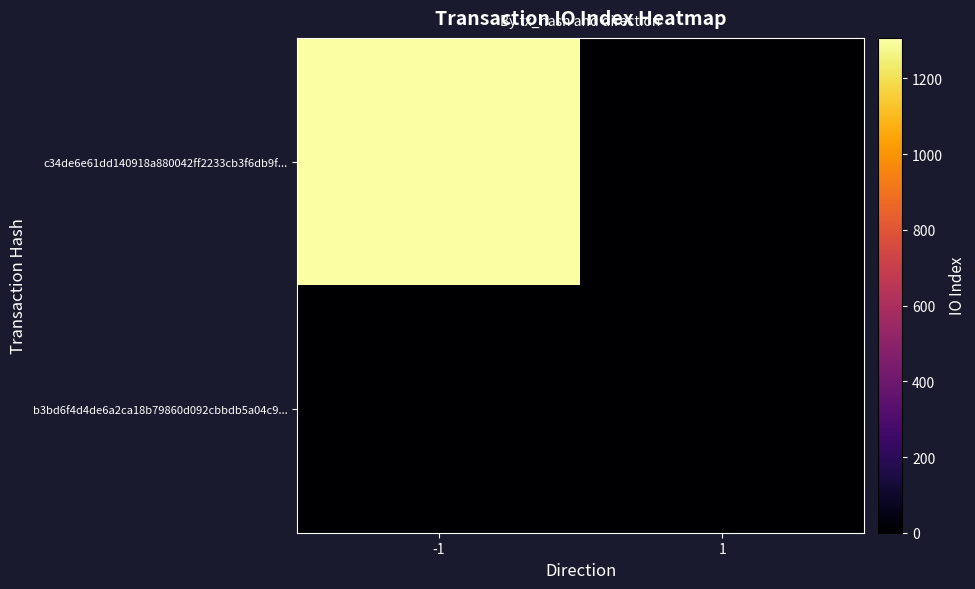

Reading left to right, list all the values displayed in this chart.

c34de6e61dd140918a880042ff2233cb3f6db9f...: -1=1307	1=0
b3bd6f4d4de6a2ca18b79860d092cbbdb5a04c9...: -1=0	1=0